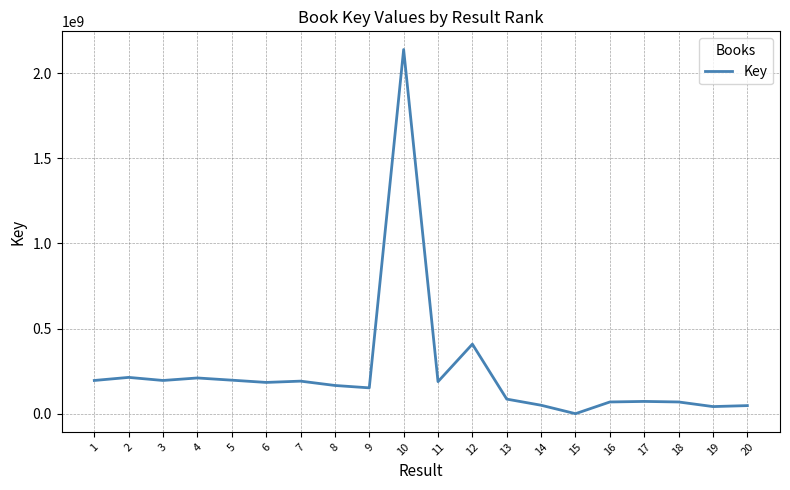

Approximately how many times larger is the value at 4 compared to 5?

1.1